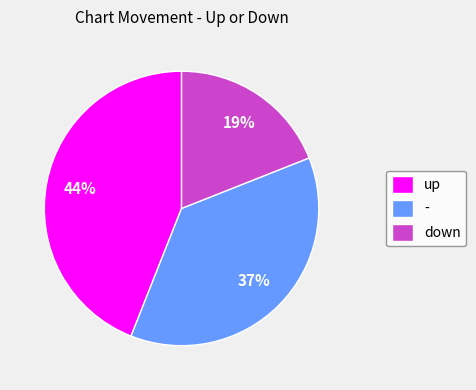

Is it true that down is 27% of the pie?

False